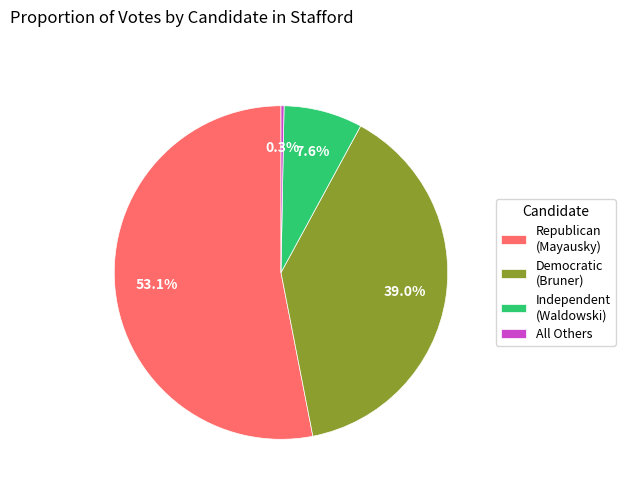

What is the largest slice in the pie chart?

Republican (Mayausky)